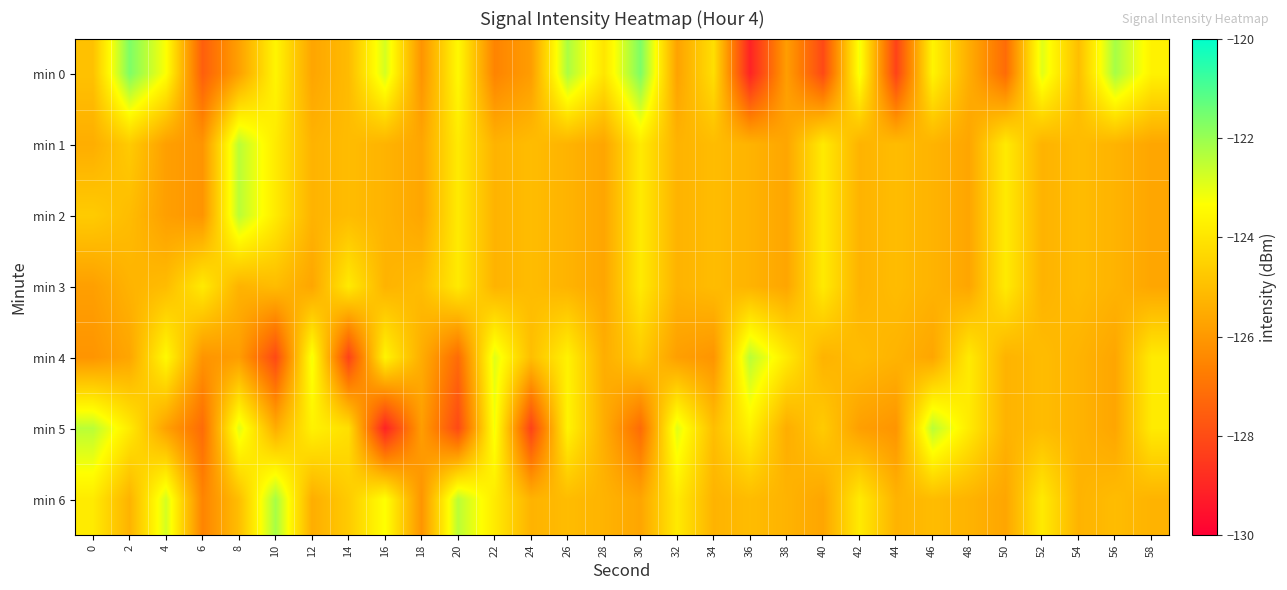

Reading left to right, list all the values displayed in this chart.

min 0: 0=-124.9	2=-121.7	4=-123.3	6=-127.5	8=-125.8	10=-123.6	12=-125.7	14=-125.1	16=-122.8	18=-126.1	20=-123.5	22=-126.5	24=-125.9	26=-122.2	28=-124.0	30=-121.6	32=-125.7	34=-124.2	36=-129.1	38=-125.9	40=-128.1	42=-123.2	44=-128.3	46=-123.6	48=-125.5	50=-127.2	52=-122.9	54=-125.0	56=-122.2	58=-123.7
min 1: 0=-125.5	2=-124.7	4=-125.8	6=-126.1	8=-122.4	10=-123.9	12=-125.3	14=-125.1	16=-125.3	18=-125.7	20=-123.9	22=-125.3	24=-125.1	26=-125.3	28=-125.7	30=-123.9	32=-125.3	34=-125.1	36=-125.3	38=-125.7	40=-123.9	42=-125.3	44=-125.1	46=-125.3	48=-125.7	50=-123.9	52=-125.3	54=-125.1	56=-125.3	58=-125.7
min 2: 0=-124.7	2=-125.1	4=-125.8	6=-126.1	8=-122.4	10=-123.9	12=-125.3	14=-125.1	16=-125.3	18=-125.7	20=-123.9	22=-125.3	24=-125.1	26=-125.3	28=-125.7	30=-123.9	32=-125.3	34=-125.1	36=-125.3	38=-125.7	40=-123.9	42=-125.3	44=-125.1	46=-125.3	48=-125.7	50=-123.9	52=-125.3	54=-125.1	56=-125.3	58=-125.7
min 3: 0=-125.8	2=-125.3	4=-125.1	6=-123.9	8=-125.3	10=-125.1	12=-125.7	14=-123.9	16=-125.3	18=-125.1	20=-123.9	22=-125.3	24=-125.1	26=-125.3	28=-125.7	30=-123.9	32=-125.3	34=-125.1	36=-125.3	38=-125.7	40=-123.9	42=-125.3	44=-125.1	46=-125.3	48=-125.7	50=-123.9	52=-125.3	54=-125.1	56=-125.3	58=-125.7
min 4: 0=-126.1	2=-125.7	4=-123.5	6=-126.1	8=-125.9	10=-128.1	12=-123.2	14=-128.3	16=-123.6	18=-125.5	20=-127.2	22=-122.9	24=-125.0	26=-123.7	28=-125.5	30=-124.7	32=-125.8	34=-126.1	36=-122.4	38=-123.9	40=-125.3	42=-125.1	44=-125.3	46=-125.7	48=-123.9	50=-125.3	52=-125.1	54=-125.3	56=-125.7	58=-123.9
min 5: 0=-122.4	2=-123.9	4=-125.8	6=-127.2	8=-122.9	10=-125.5	12=-123.7	14=-124.2	16=-129.1	18=-125.9	20=-128.1	22=-123.2	24=-128.3	26=-123.6	28=-125.5	30=-127.2	32=-122.9	34=-125.0	36=-123.7	38=-125.5	40=-124.7	42=-125.8	44=-126.1	46=-122.4	48=-123.9	50=-125.3	52=-125.1	54=-125.3	56=-125.7	58=-123.9
min 6: 0=-123.9	2=-125.3	4=-122.8	6=-126.5	8=-125.0	10=-122.2	12=-125.5	14=-124.7	16=-123.3	18=-126.1	20=-122.4	22=-123.9	24=-125.3	26=-125.1	28=-125.3	30=-125.7	32=-123.9	34=-125.3	36=-125.1	38=-125.3	40=-125.7	42=-123.9	44=-125.3	46=-125.1	48=-125.3	50=-125.7	52=-123.9	54=-125.3	56=-125.1	58=-125.3